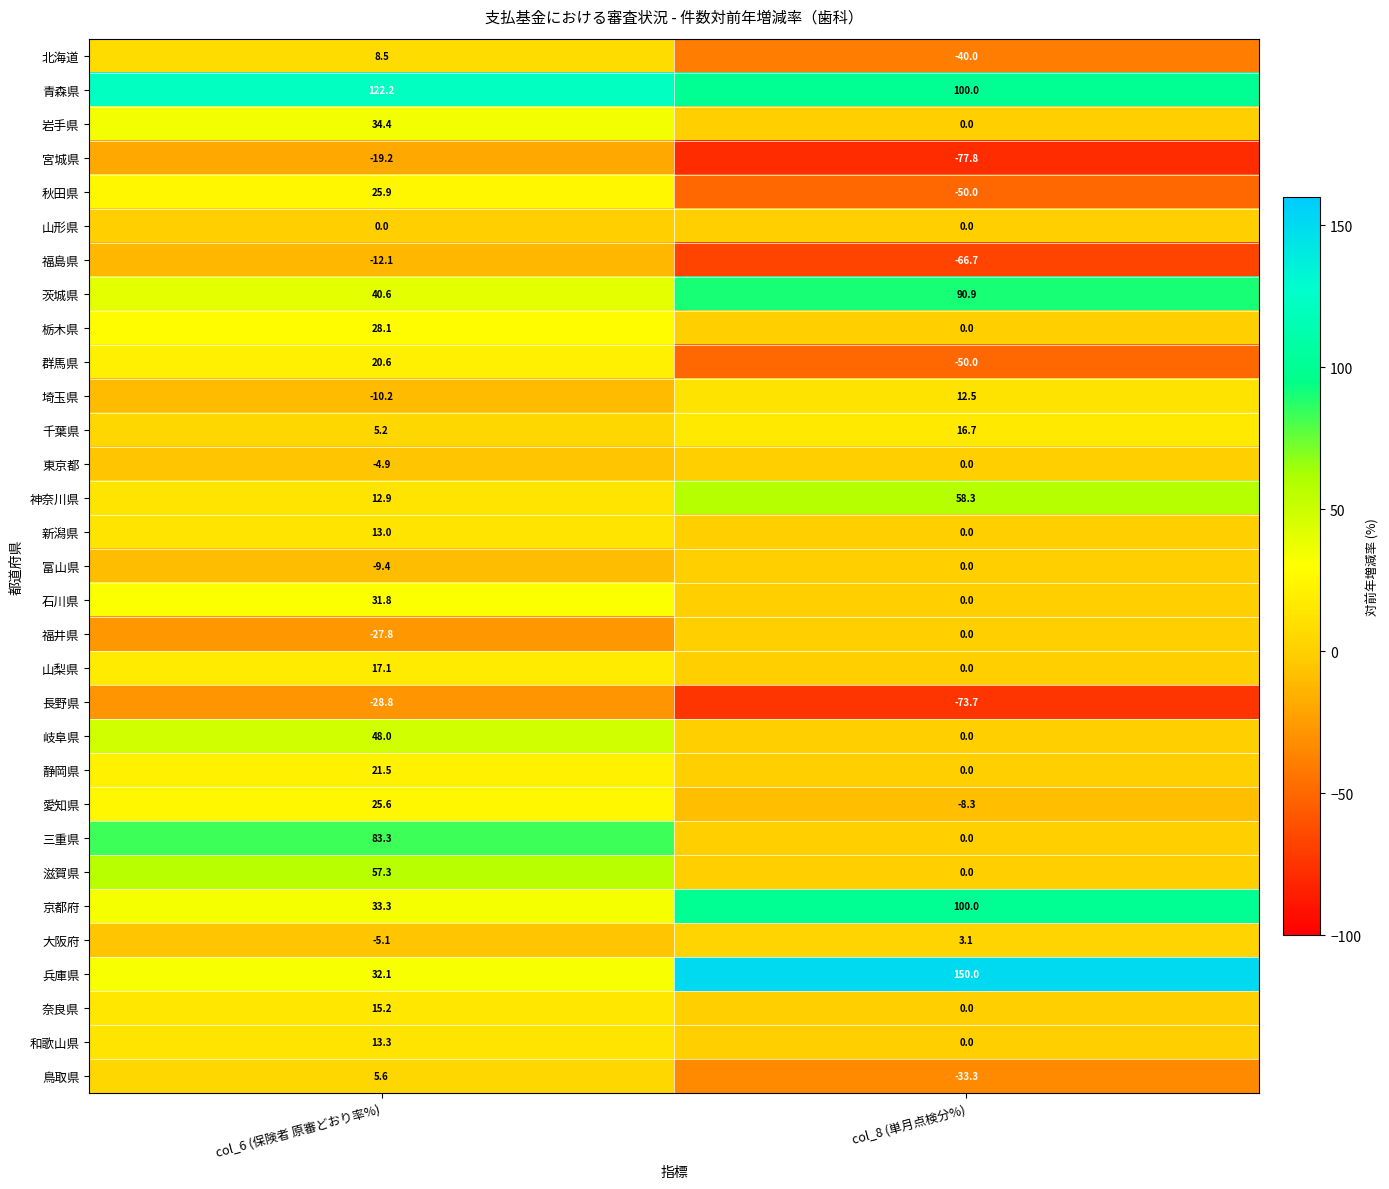

At which category is the sum across all series the highest?

col_6 (保険者 原審どおり率%)